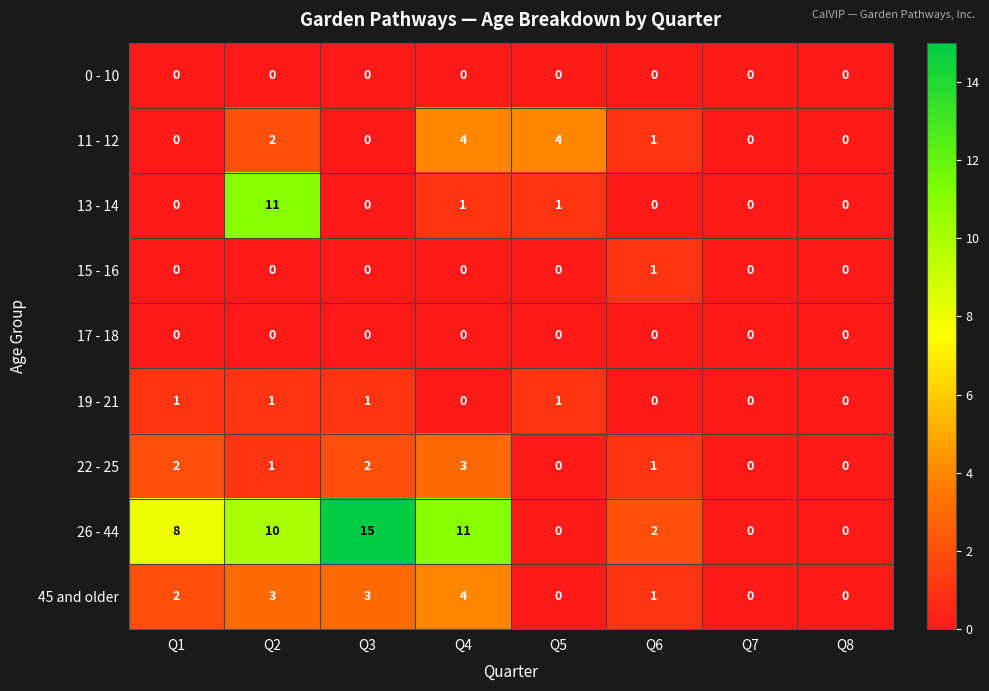

What is the greatest value displayed?

15